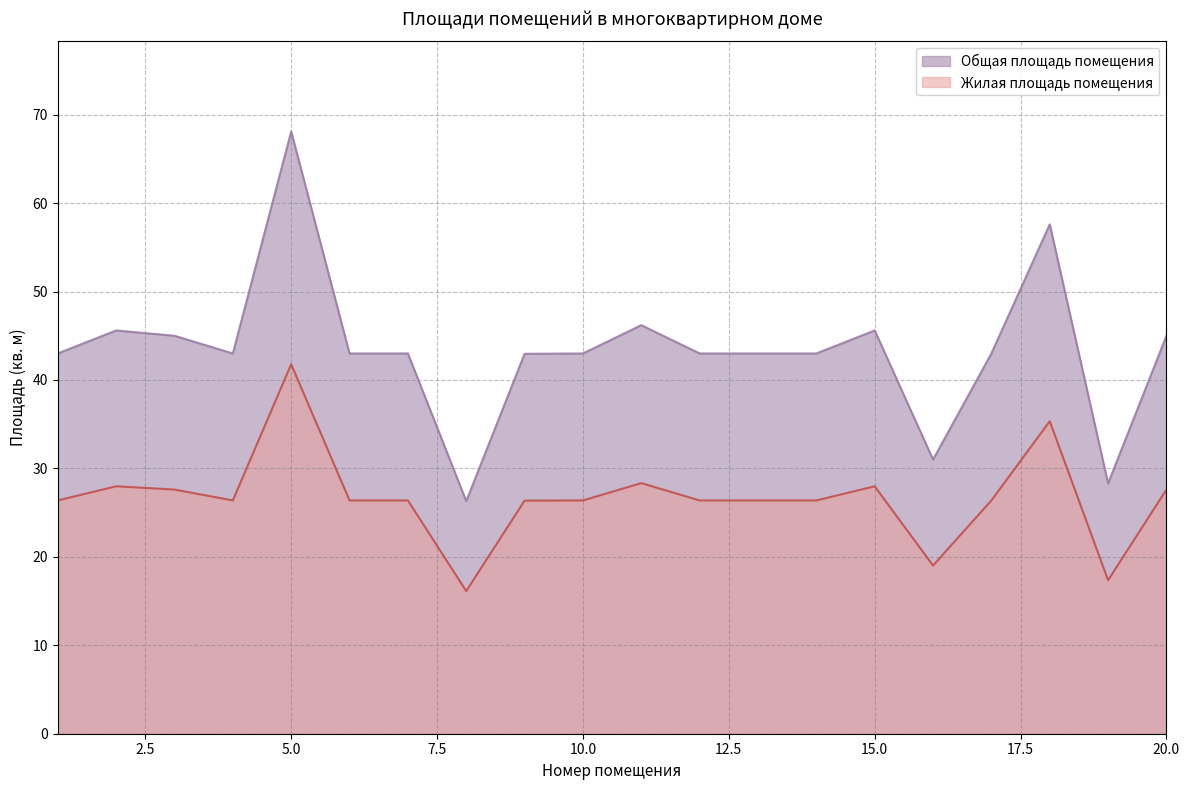

True or false: Общая площадь помещения has a value of 43.0 at 4.

True